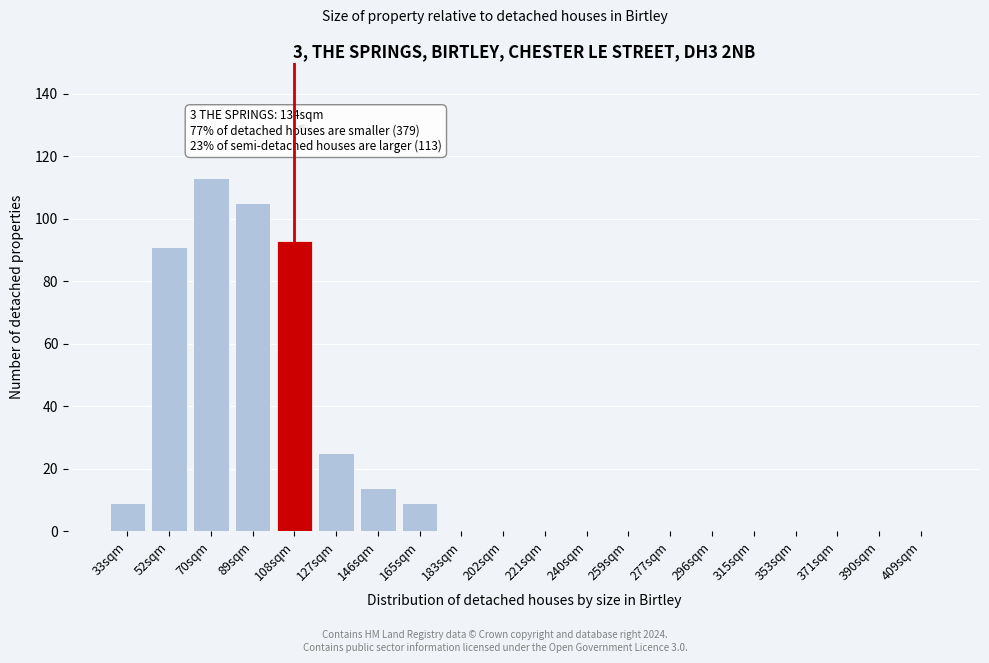

Reading left to right, list all the values displayed in this chart.

33sqm=9	52sqm=91	70sqm=113	89sqm=105	108sqm=93	127sqm=25	146sqm=14	165sqm=9	183sqm=0	202sqm=0	221sqm=0	240sqm=0	259sqm=0	277sqm=0	296sqm=0	315sqm=0	353sqm=0	371sqm=0	390sqm=0	409sqm=0